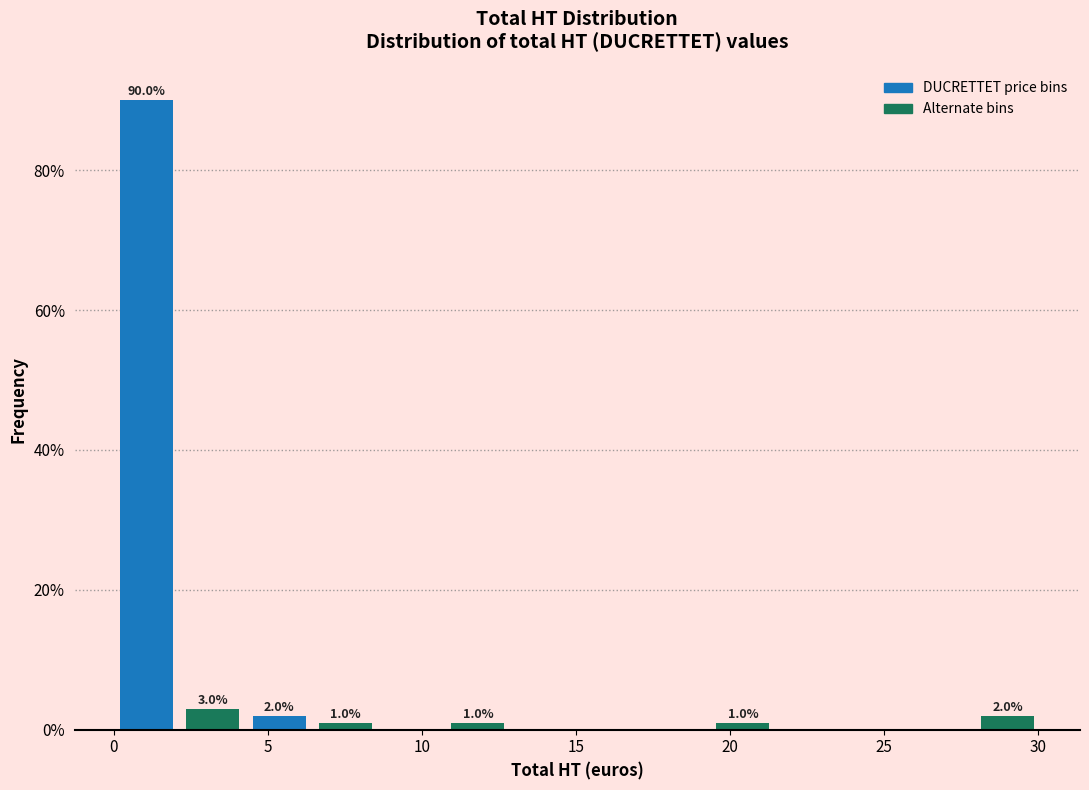

Which range on the x-axis has the tallest bar?

0.0 to 2.0